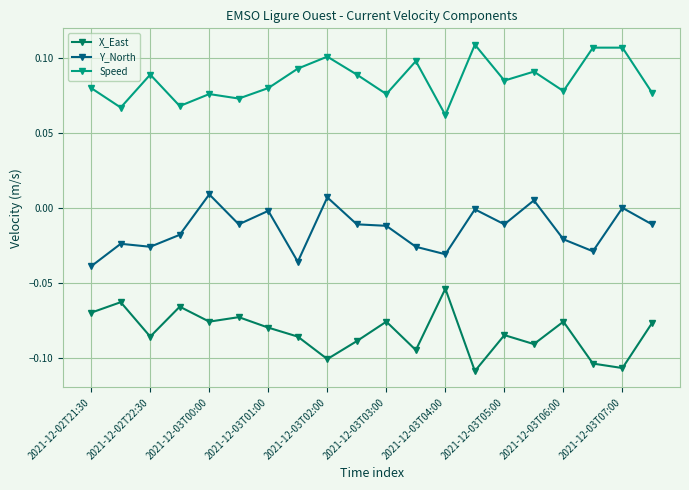

Which series has the largest range (max minus min)?

X_East